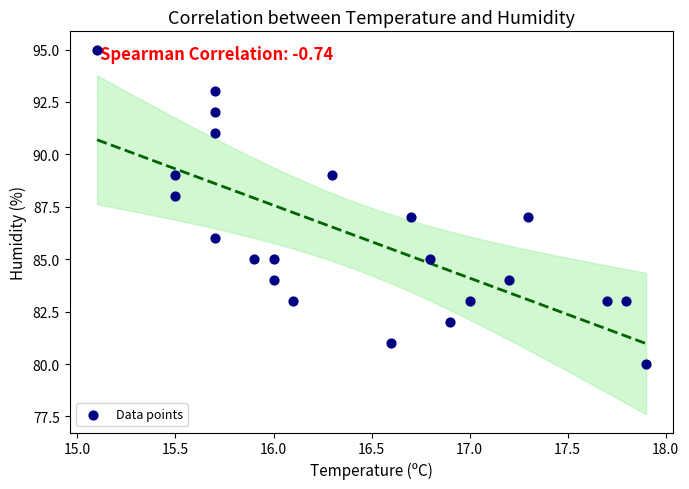

What is the range of Y values (max minus min)?

15